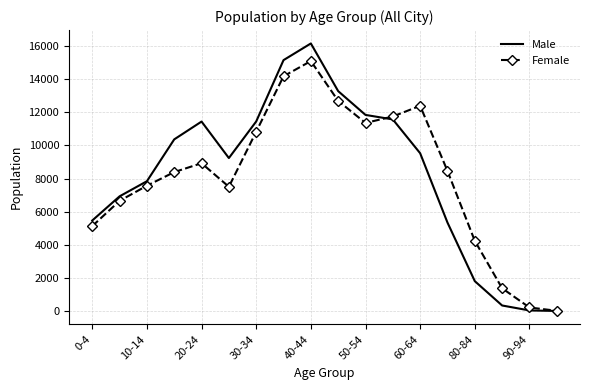

Rank the series by their maximum value, from lowest to highest.

Female, Male